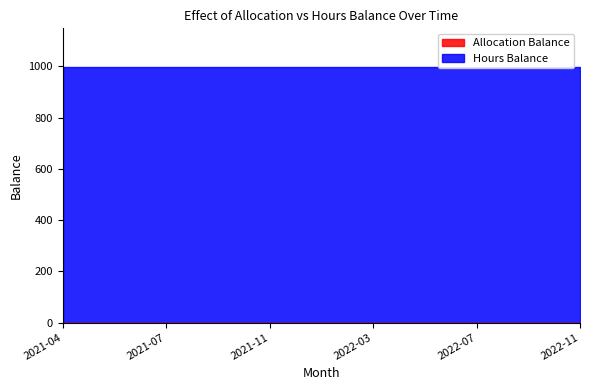

True or false: Hours Balance has more than 1 interior local peaks.

False